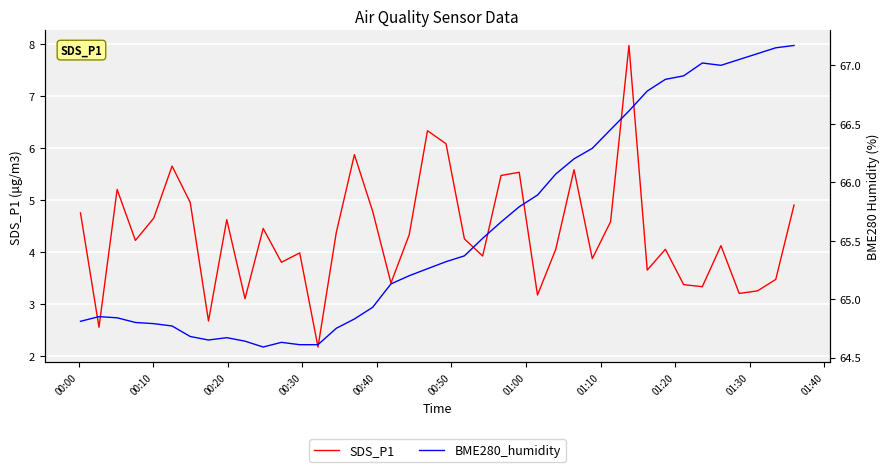

What is the lowest value of the SDS_P1 series?

2.2